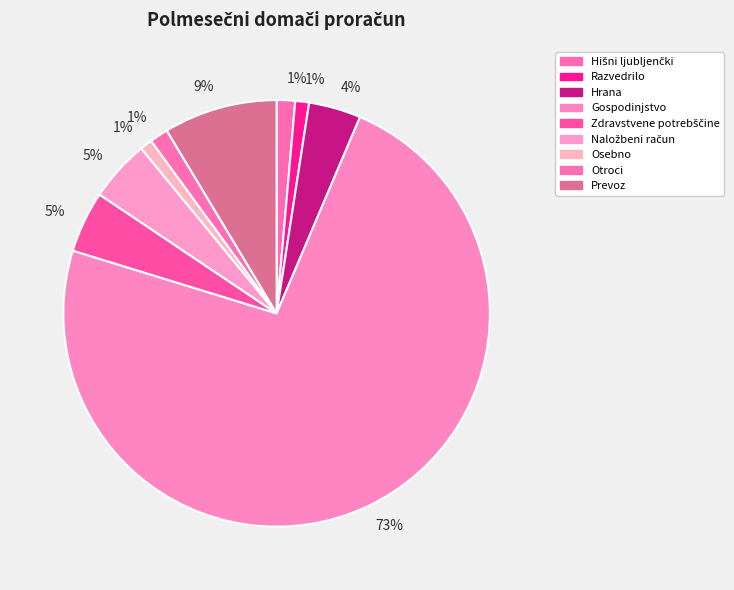

What is the majority slice?

Gospodinjstvo